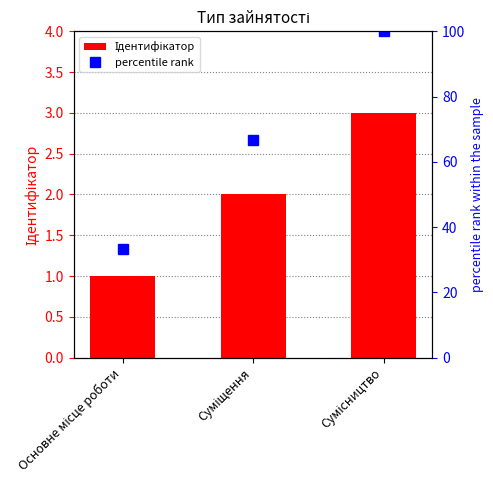

Reading right to left, list all the values displayed in this chart.

Ідентифікатор: 3.0	2.0	1.0
percentile rank: 100.0	66.7	33.3